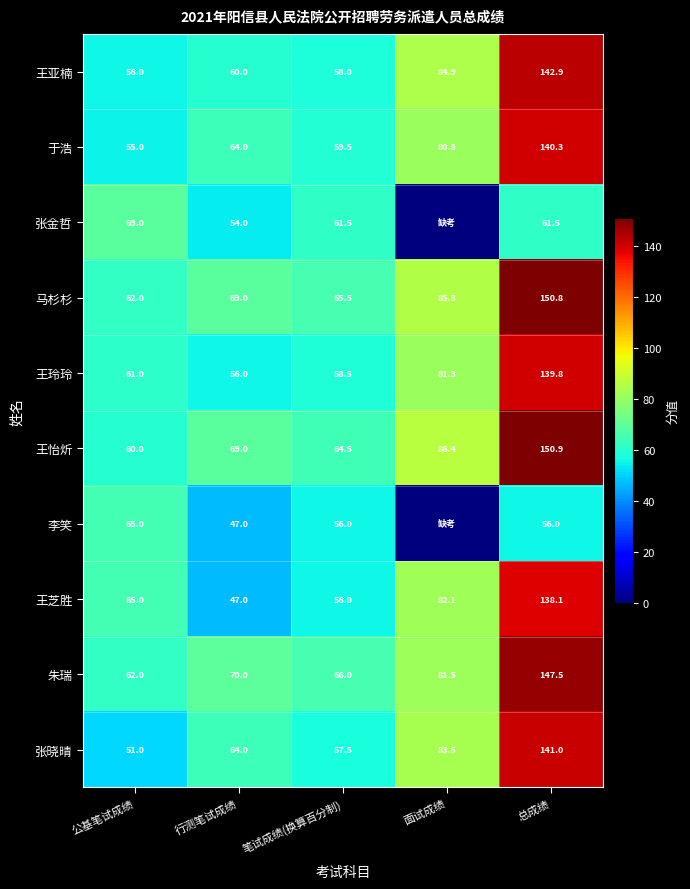

What is the average value of the 马杉杉 series?

86.5